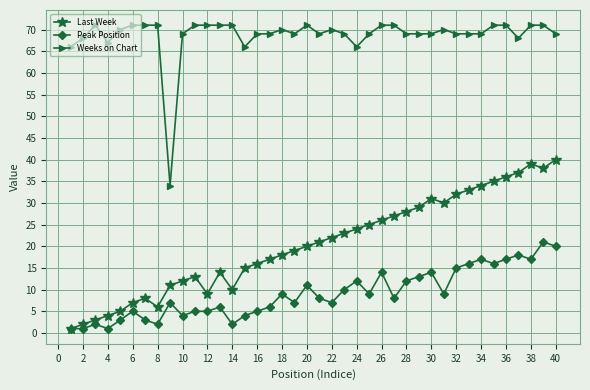

What is the greatest value displayed?

71